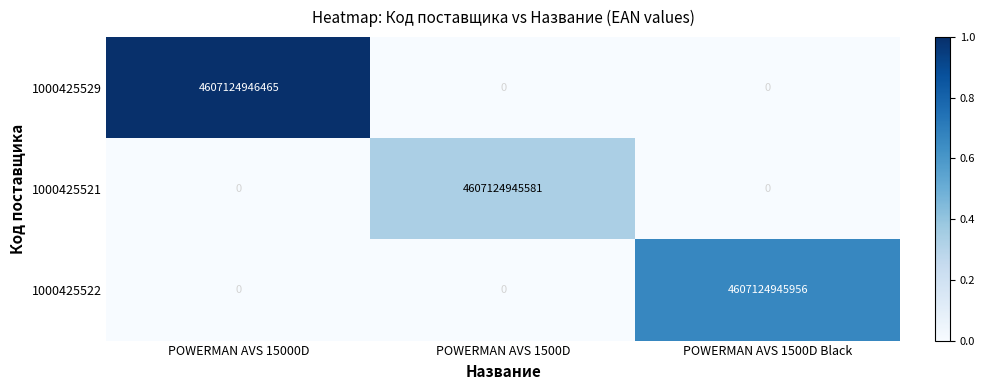

Is it true that 1000425522 equals 4607124945956 at POWERMAN AVS 1500D Black?

True